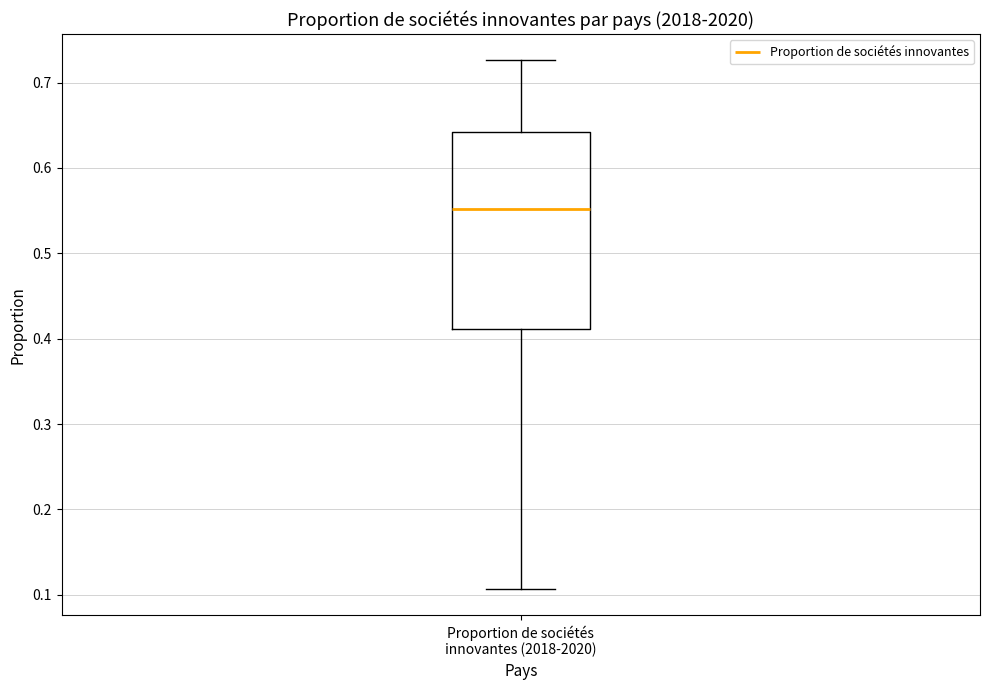

Read this box plot against the y-axis: the position of the median line, the range covered by the box, and the ends of both whiskers. The values are not printed on the chart, so give them approximately, as read against the axis.

median 0.55, box 0.41 to 0.64, whiskers 0.11 to 0.73